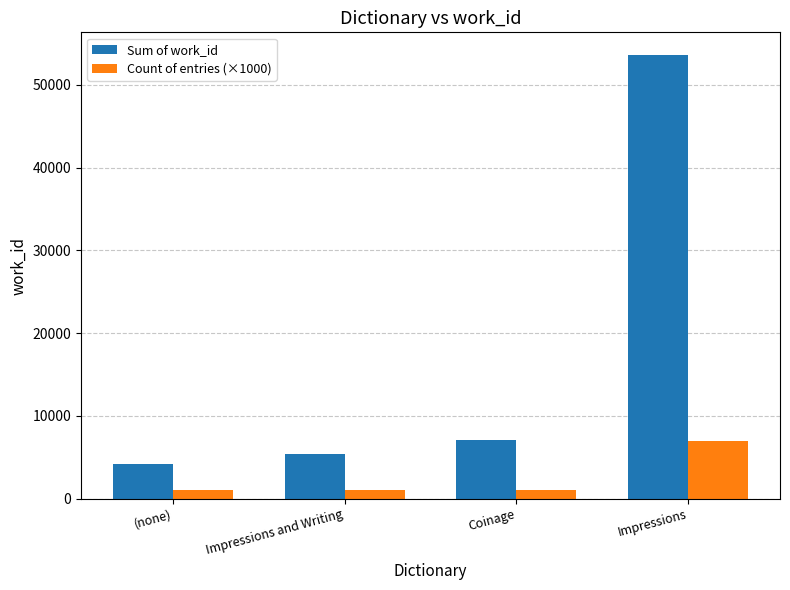

Which series has the largest total across all categories?

Sum of work_id